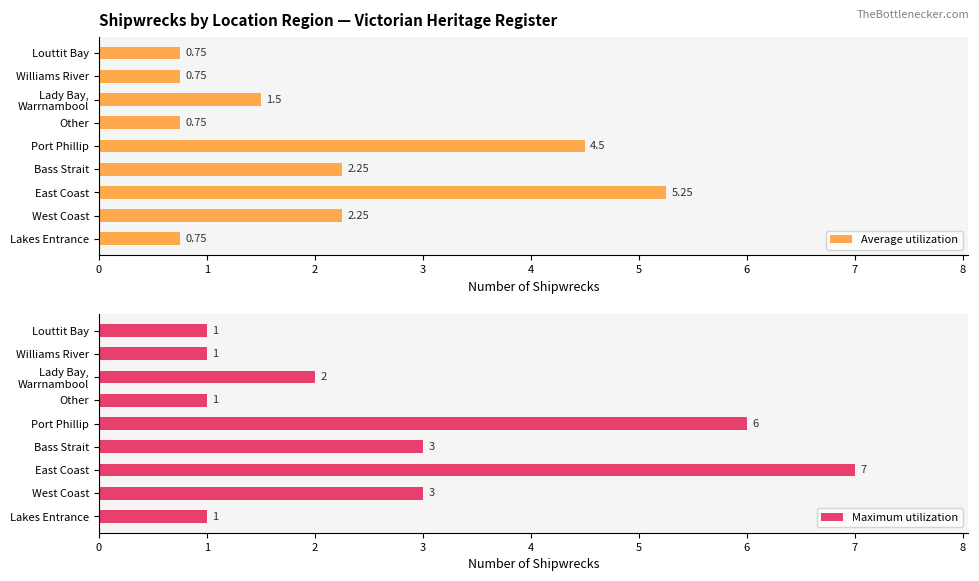

What is the greatest value displayed?

7.0